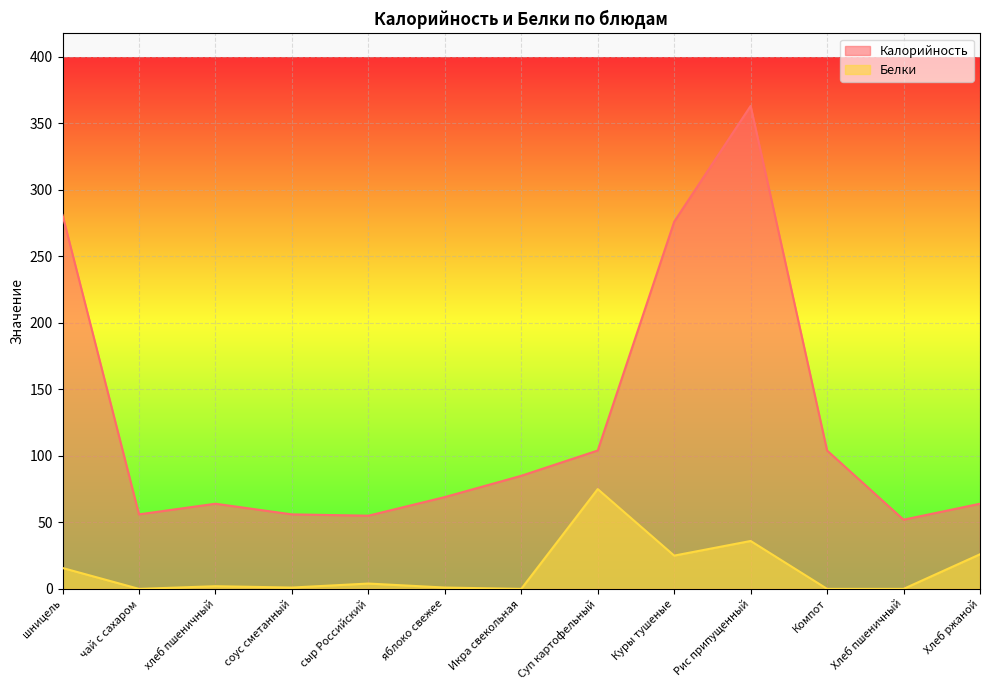

Rank the series by their average value, from highest to lowest.

Калорийность, Белки